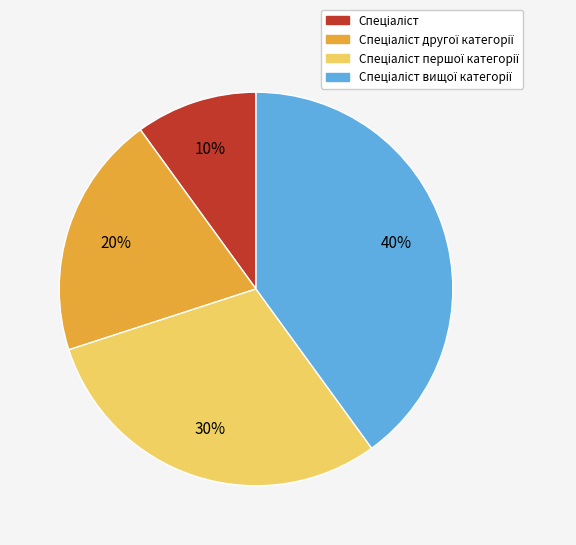

Is there any slice that represents more than half of the pie?

No